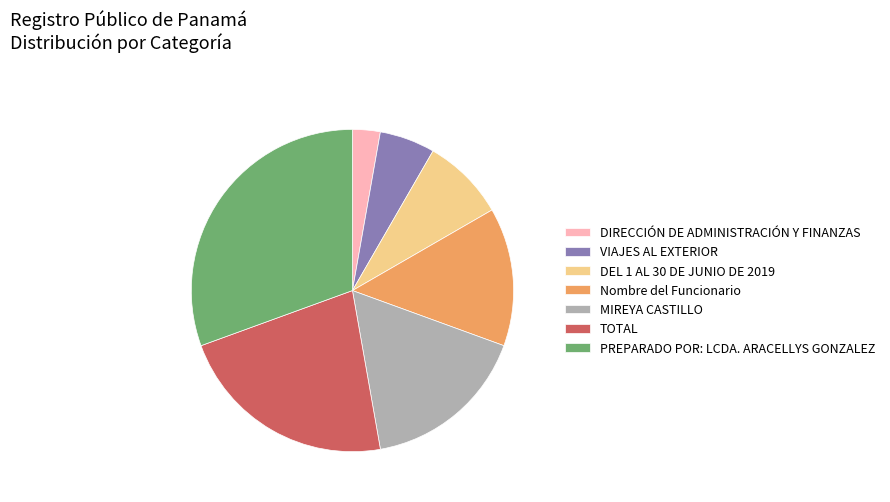

Does MIREYA CASTILLO represent more than half of the total?

No